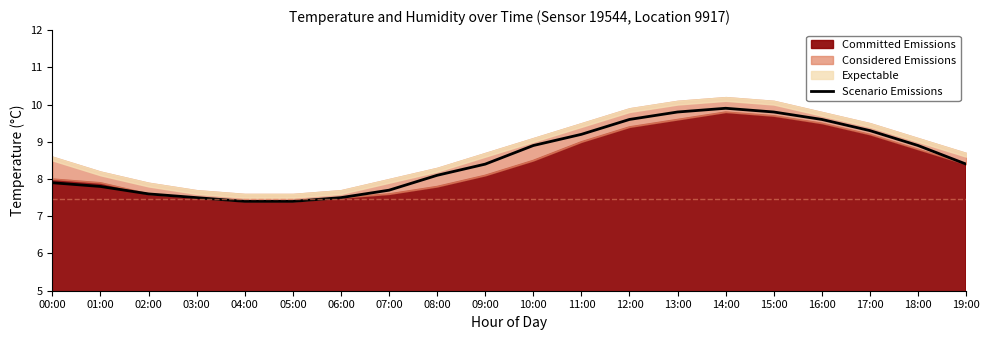

Reading left to right, transcribe all the data shown in this chart.

7.9	7.8	7.6	7.5	7.4	7.4	7.5	7.7	8.1	8.4	8.9	9.2	9.6	9.8	9.9	9.8	9.6	9.3	8.9	8.4